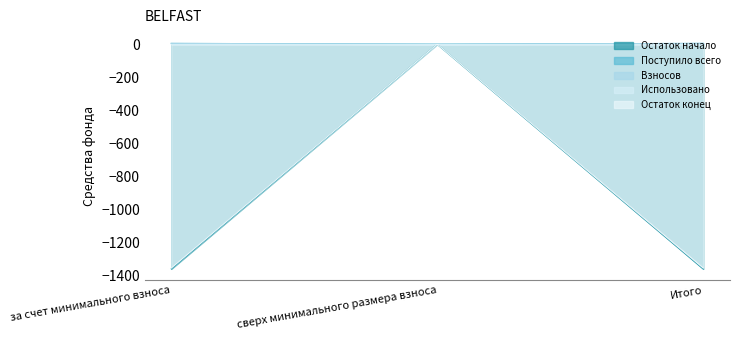

What is the label of the 1st point from the right?

Итого